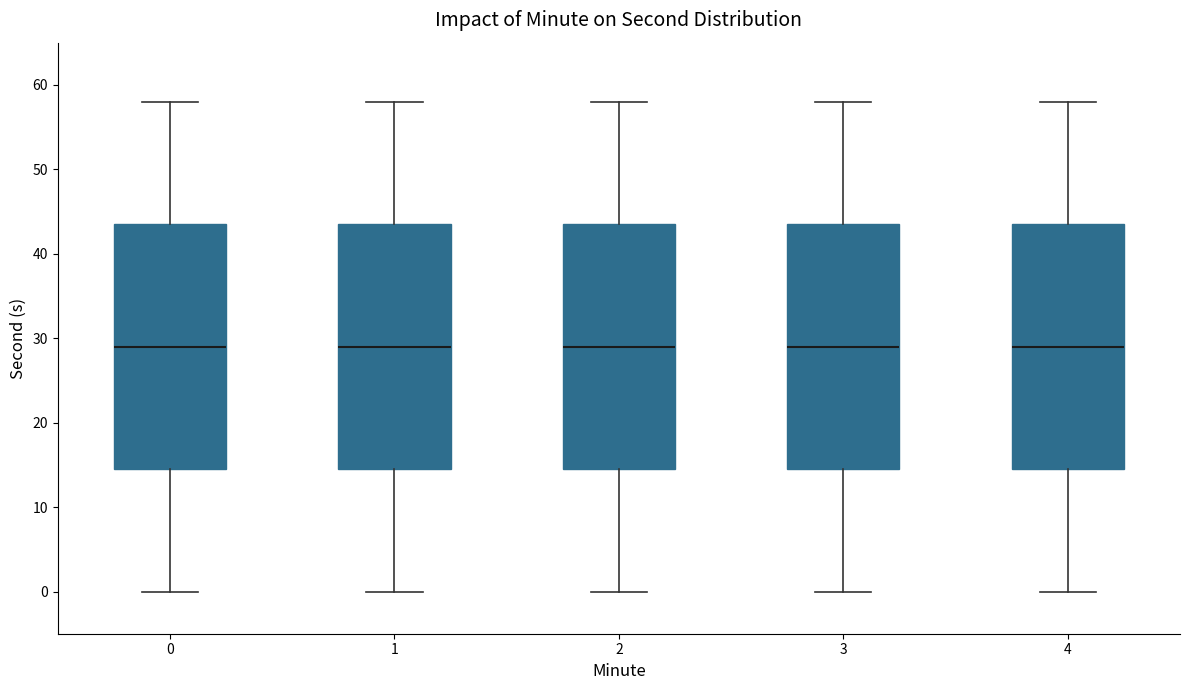

Where does the lower whisker of the box at x = 4 end on the y-axis? The values are not printed on the chart, so give them approximately, as read against the axis.

0